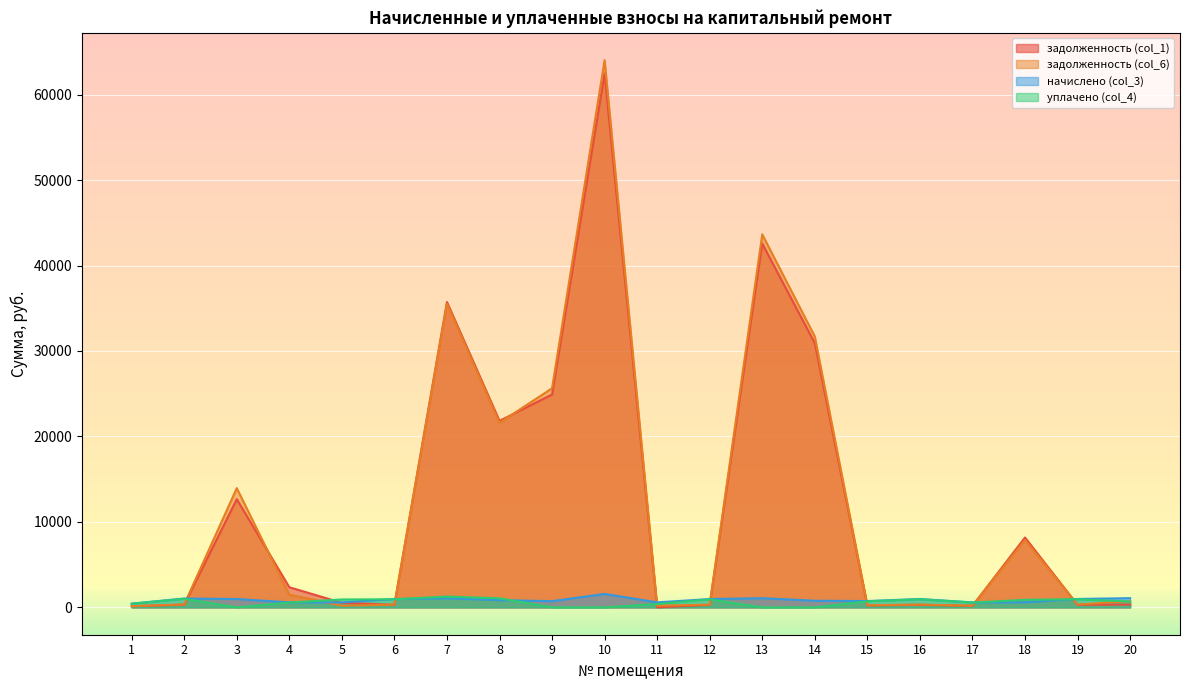

What is the spread (max minus min) of values at 17?

404.0